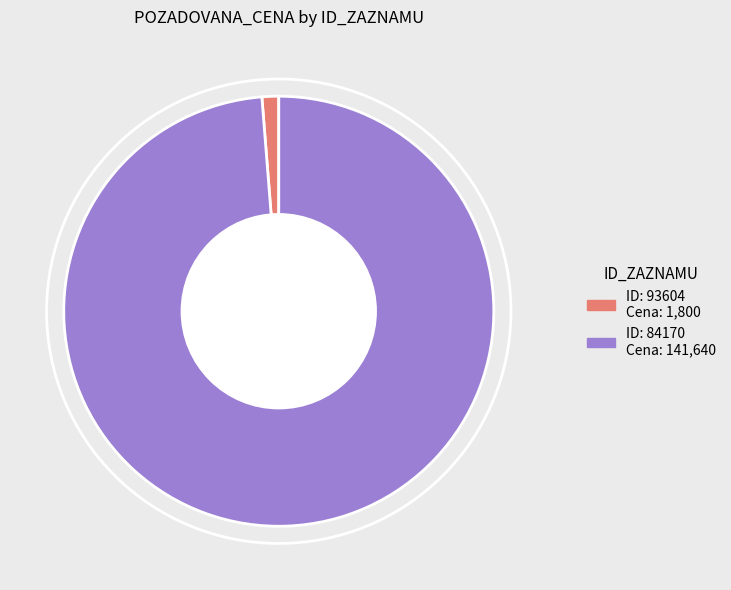

Does any single category account for the majority?

Yes